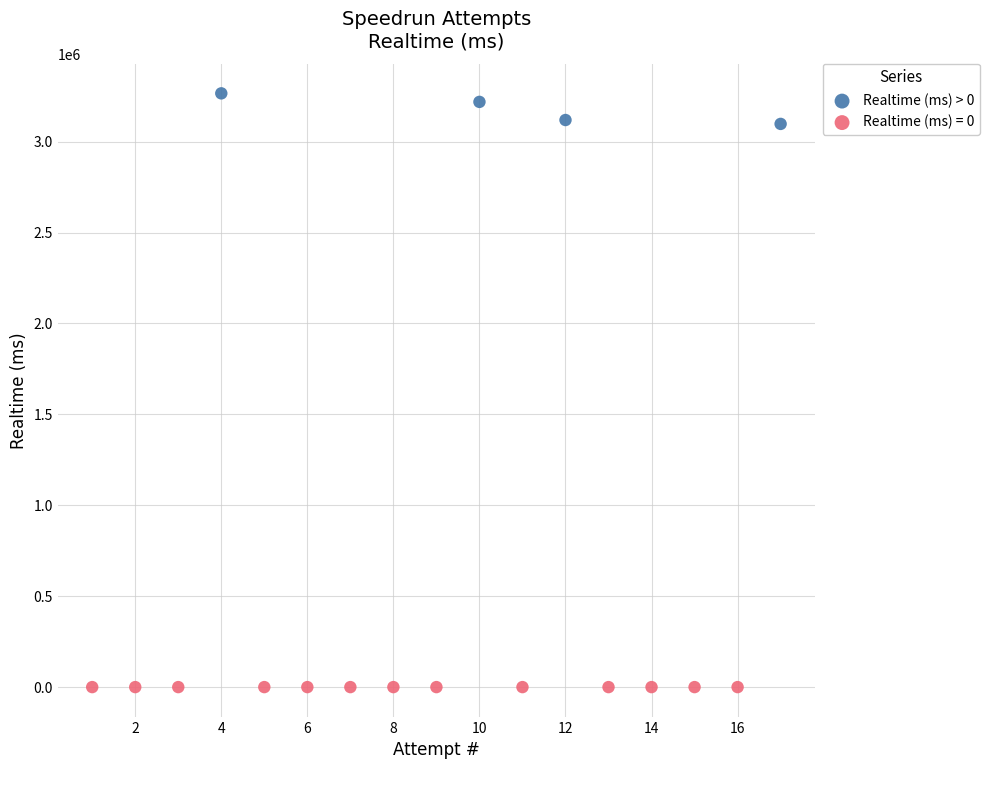

Which series contains the highest Y value?

Realtime (ms) > 0